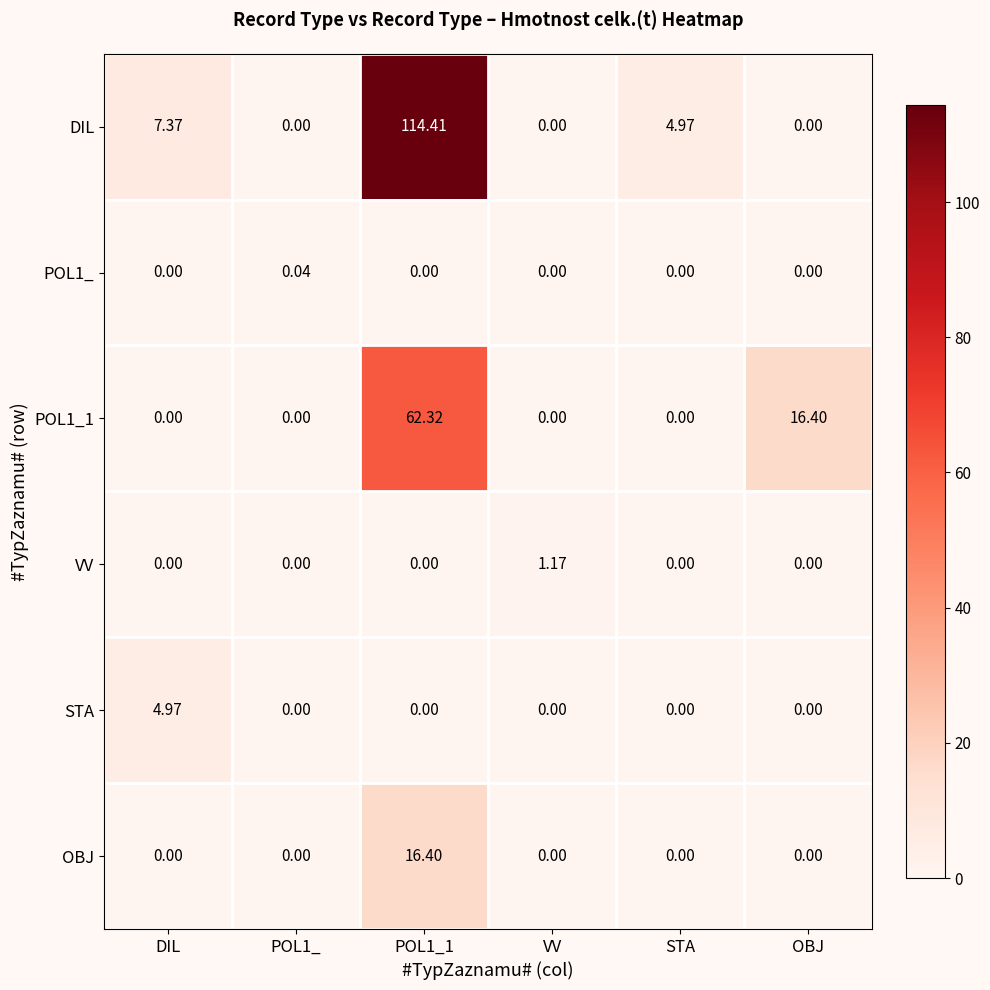

At which label does STA reach its peak?

DIL